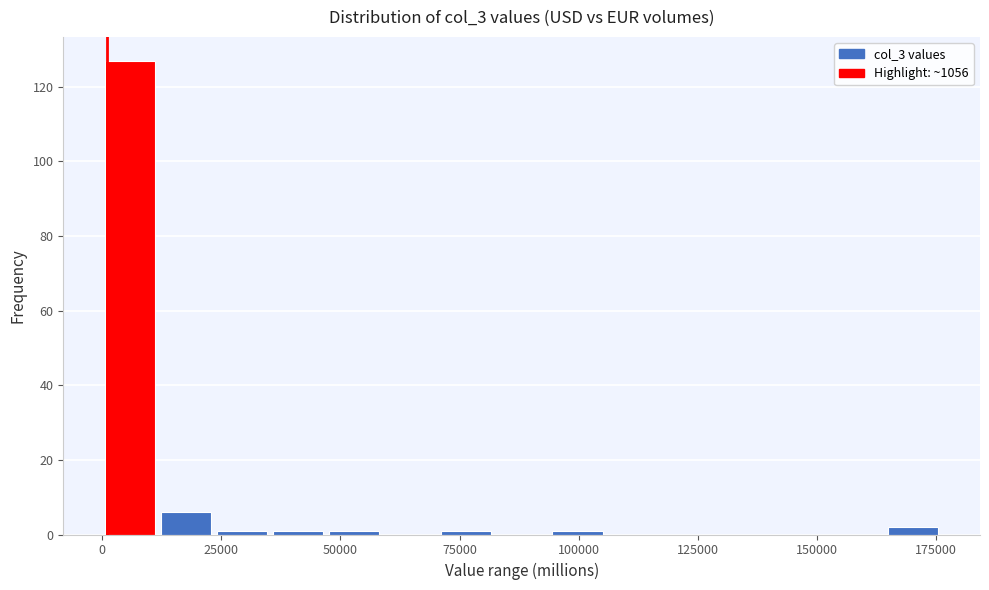

Around what value on the x-axis is the tallest bar? Give the approximate position of its centre, as read against the axis.

5000